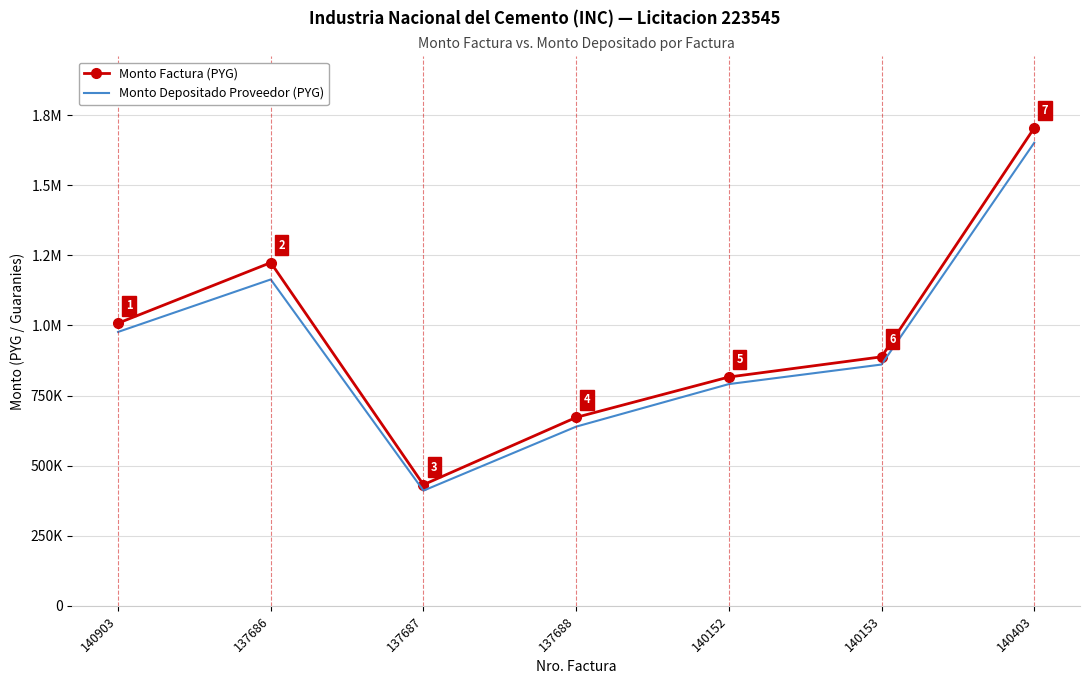

What are all the series names shown in the legend?

Monto Factura (PYG), Monto Depositado Proveedor (PYG)